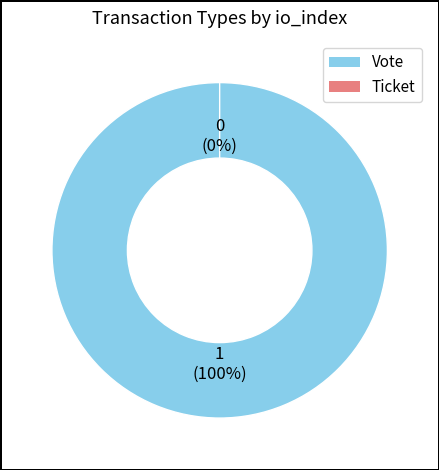

True or false: Ticket accounts for 0% of the total.

True